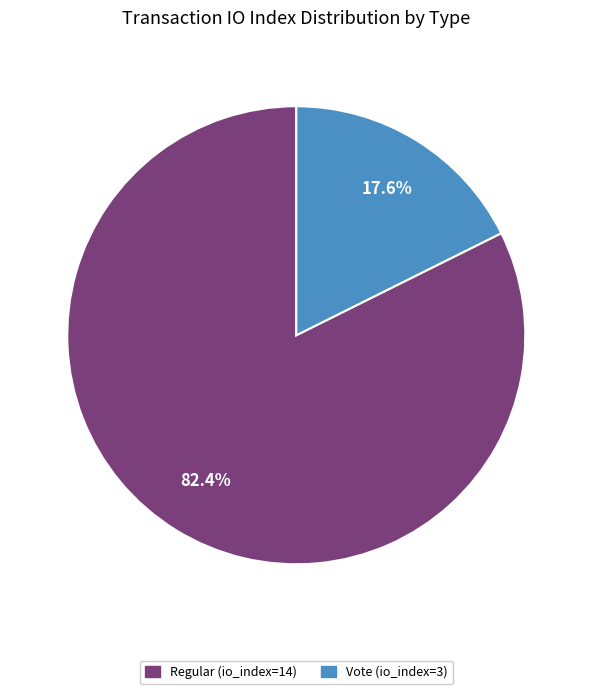

Rank the categories by value from highest to lowest.

Regular (io_index=14), Vote (io_index=3)